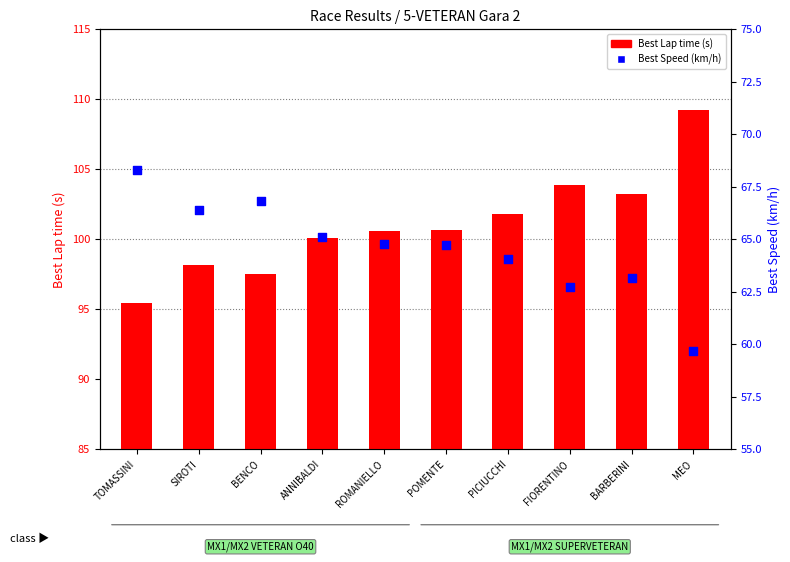

Is the value of Best Lap time (s) at ROMANIELLO greater than the value of Best Speed (km/h) at BARBERINI?

Yes